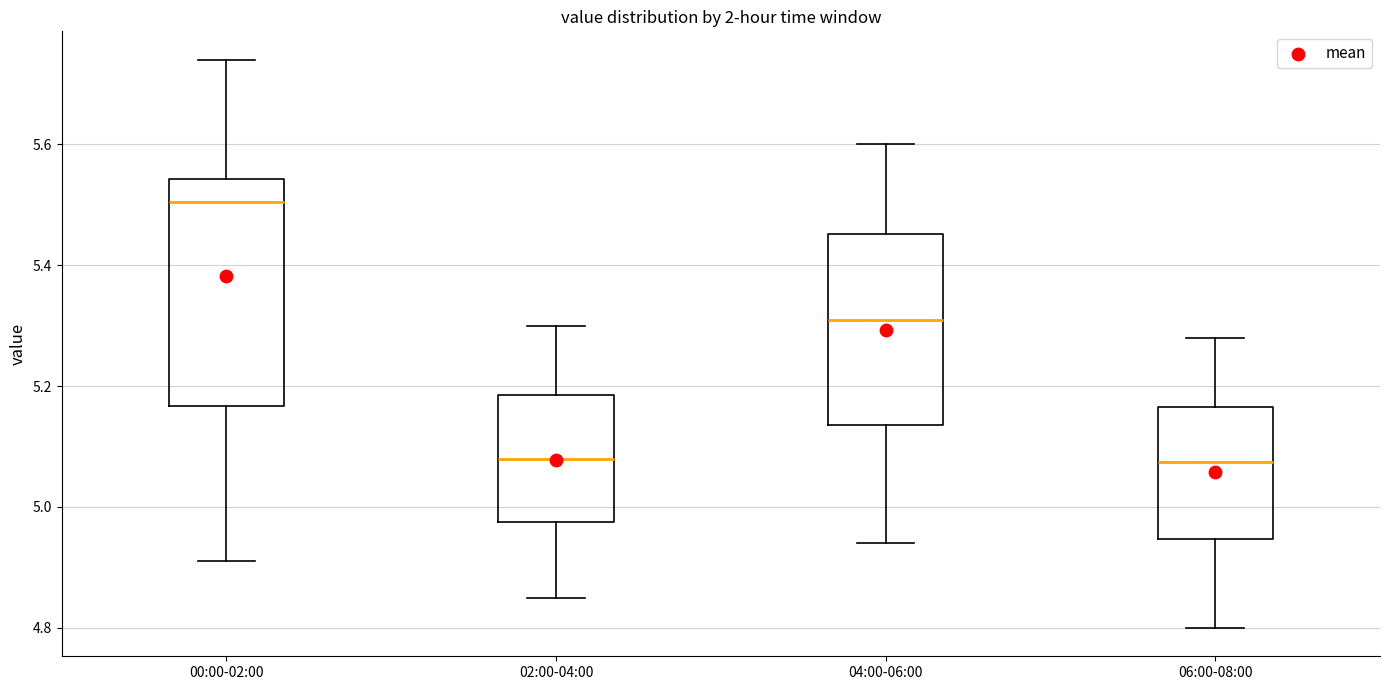

Which box's median line is the highest?

00:00-02:00